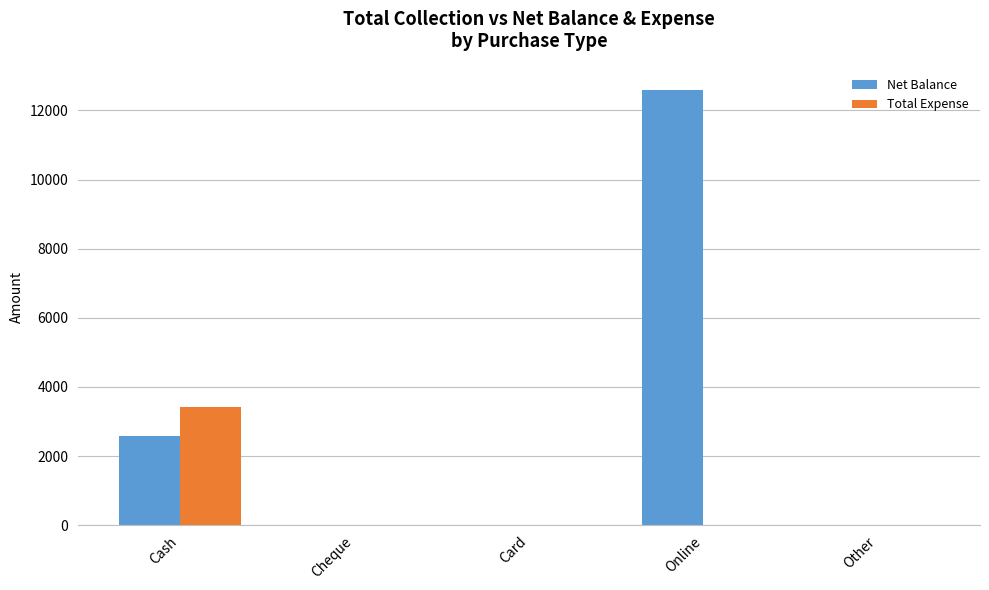

What is the sum of all Net Balance values?

15175